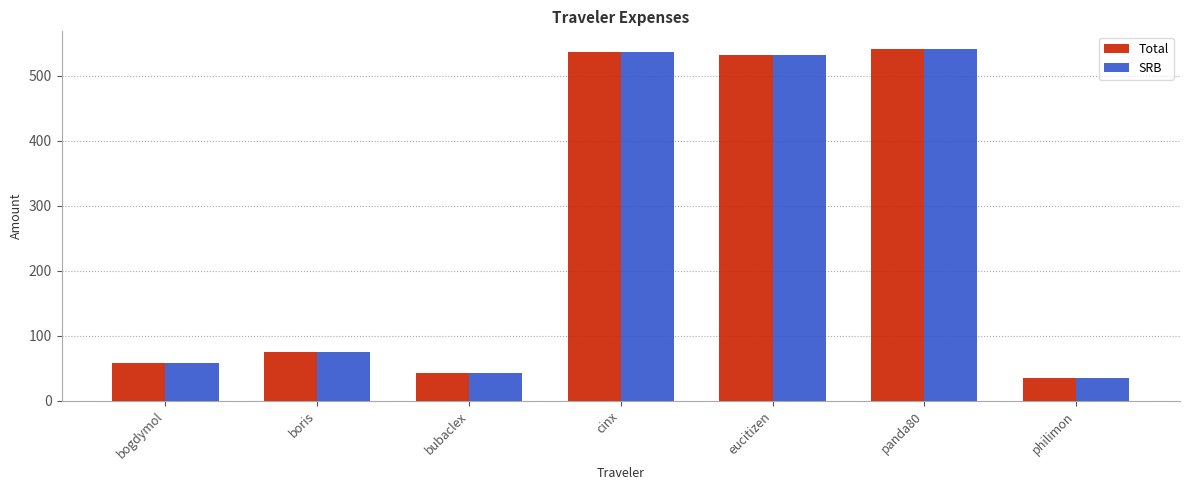

Is it true that SRB equals 59.0 at bogdymol?

True